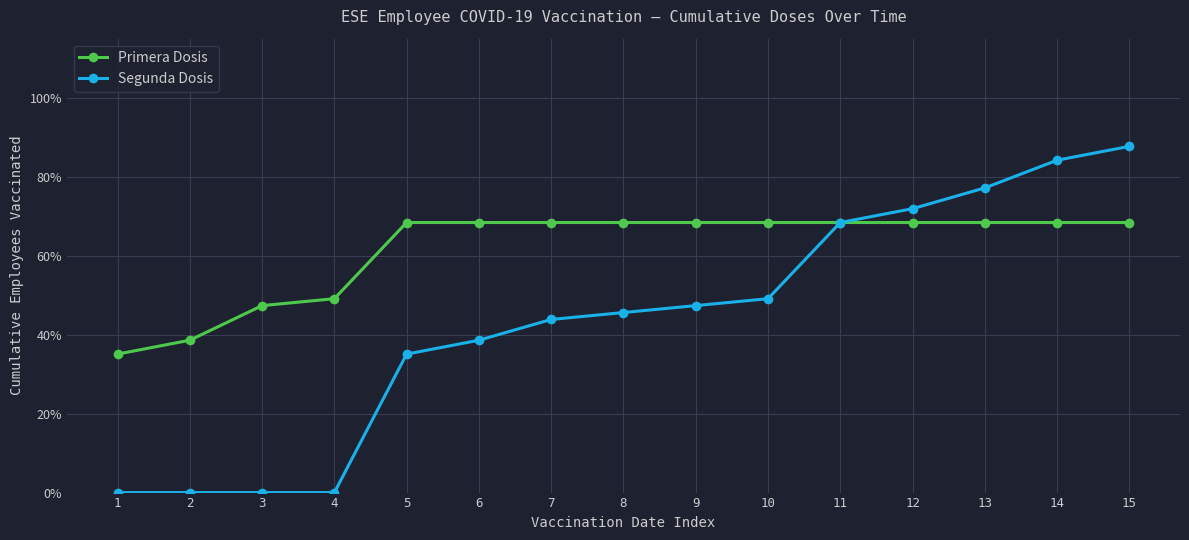

What are all the series names shown in the legend?

Primera Dosis, Segunda Dosis